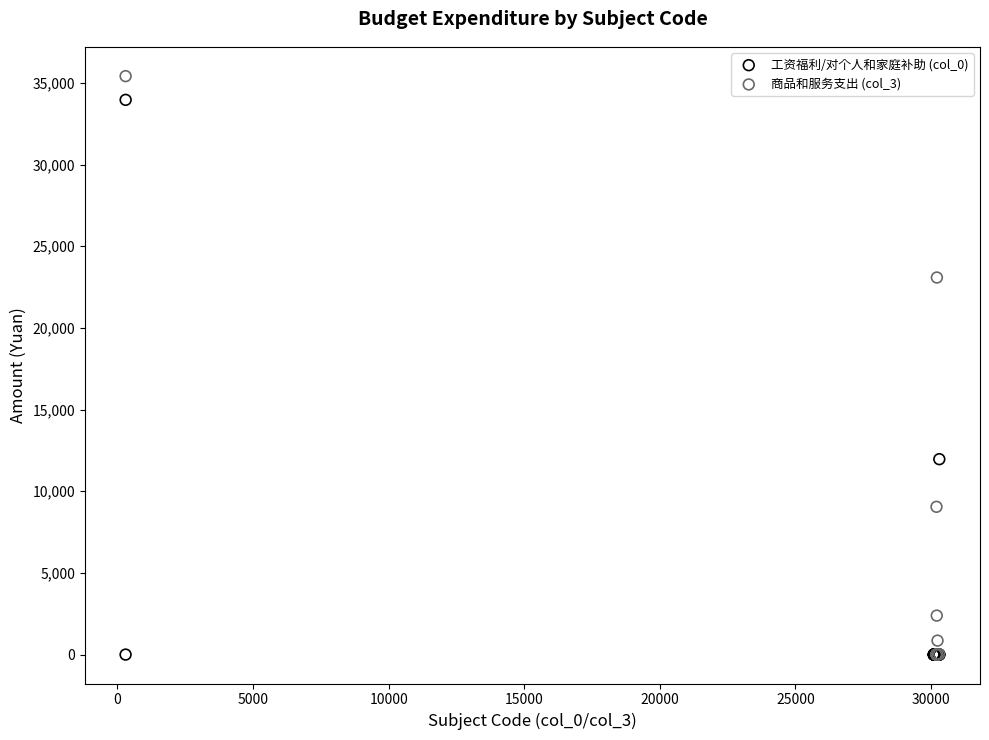

What are all the series names shown in the legend?

工资福利/对个人和家庭补助 (col_0), 商品和服务支出 (col_3)